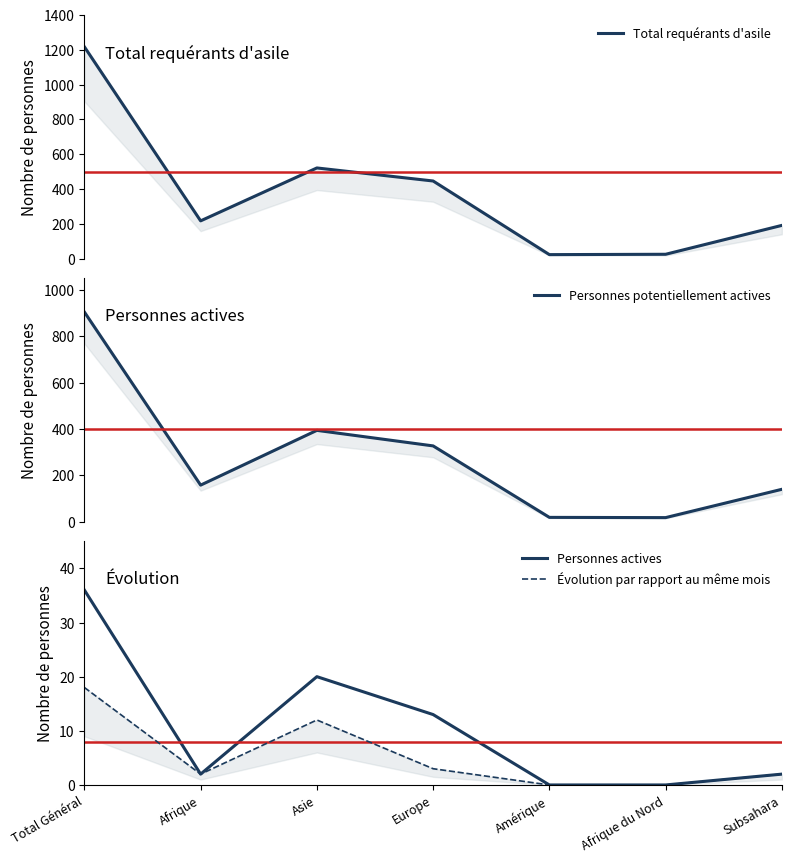

True or false: Total requérants d'asile and Personnes potentiellement actives cross at least once.

False